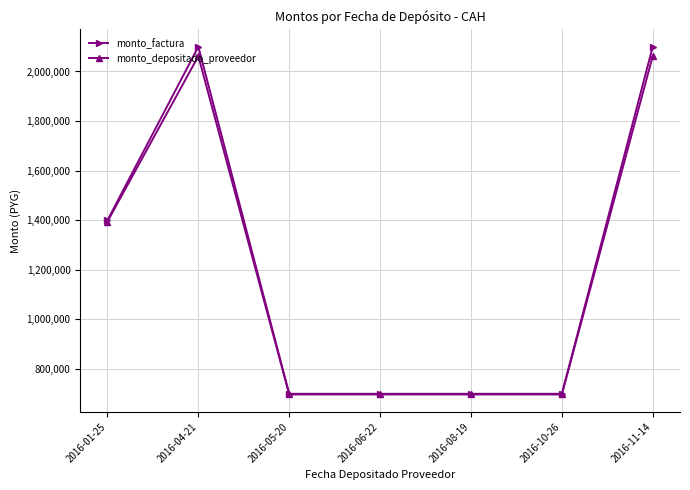

What is the greatest value displayed?

2100000